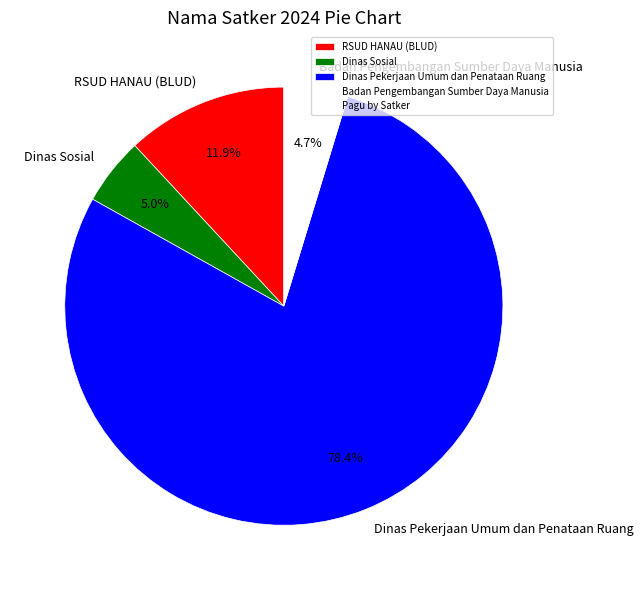

Which slice is the largest?

Dinas Pekerjaan Umum dan Penataan Ruang